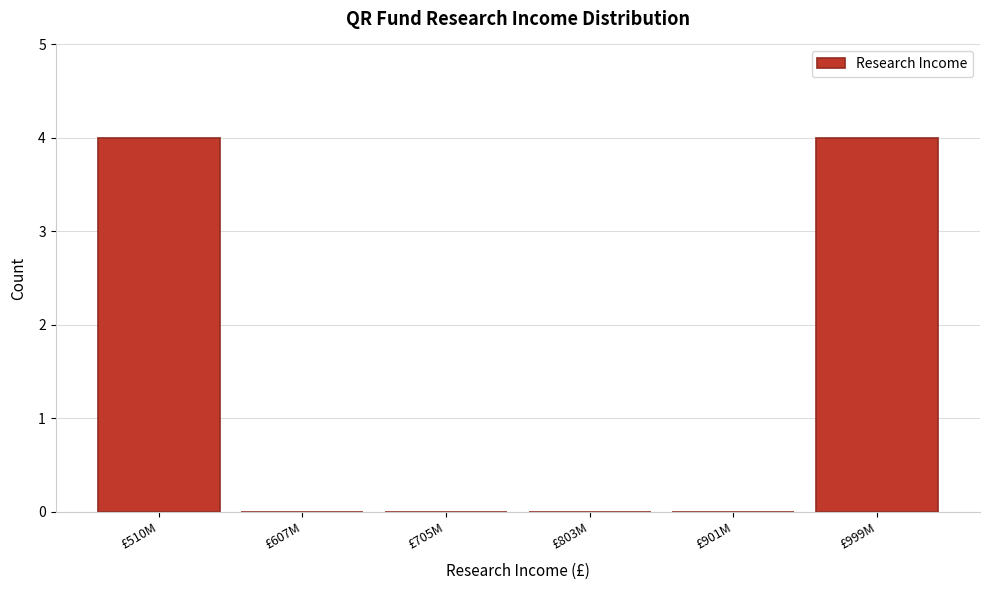

Reading left to right, list all the values displayed in this chart.

£510M=4	£607M=0	£705M=0	£803M=0	£901M=0	£999M=4